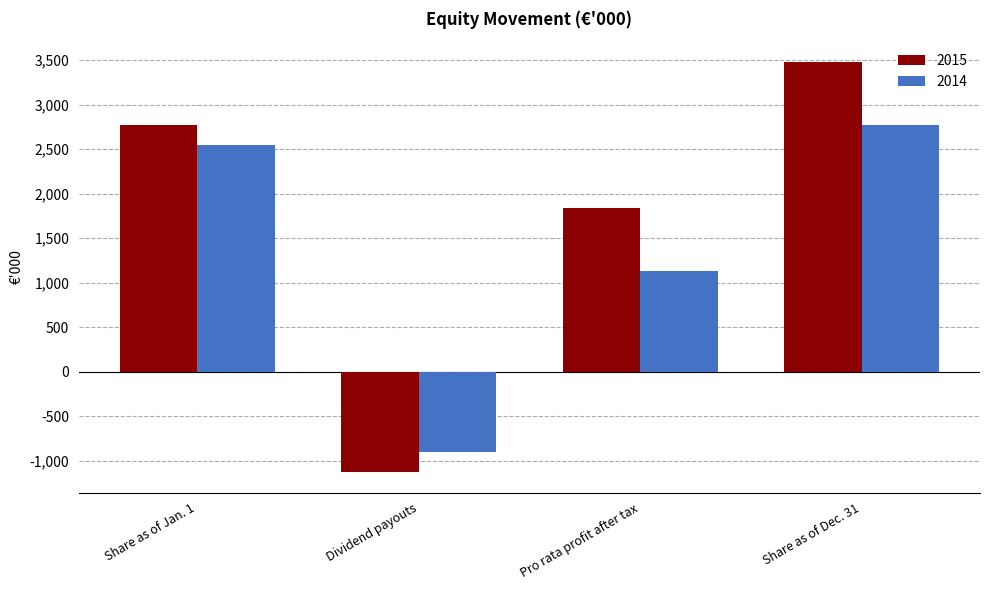

Between Share as of Jan. 1 and Pro rata profit after tax, which series saw the biggest shift?

2014